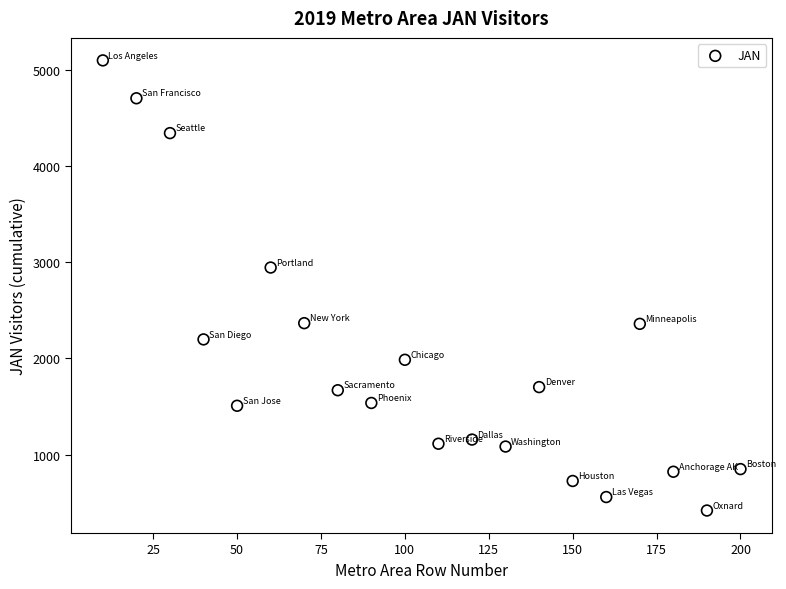

What Y value in the scatter plot is closest to 2758?

2944.8